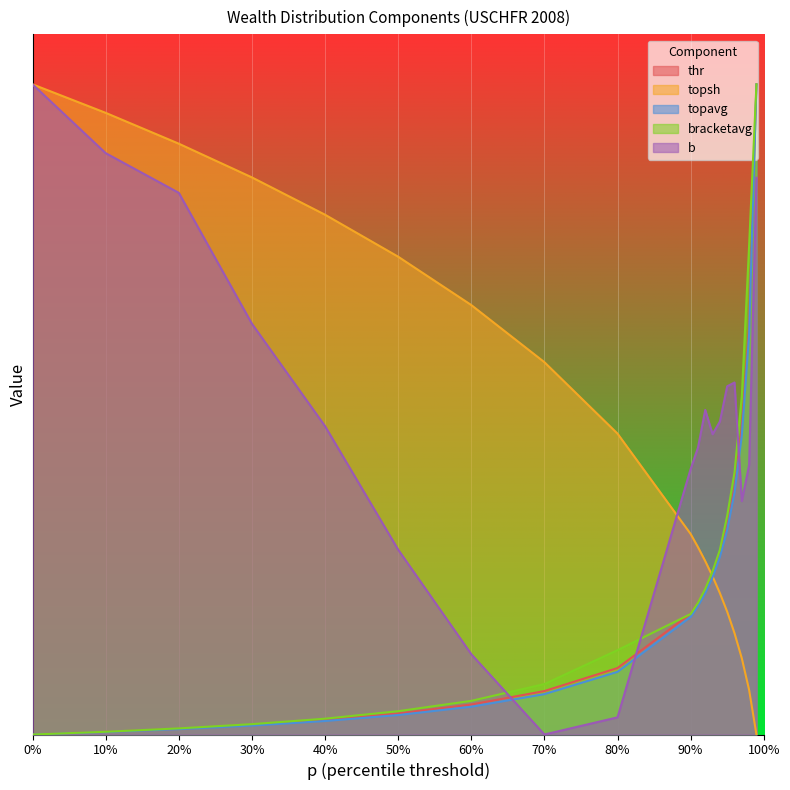

Between which two adjacent categories do b and topavg first intersect?

60% and 70%